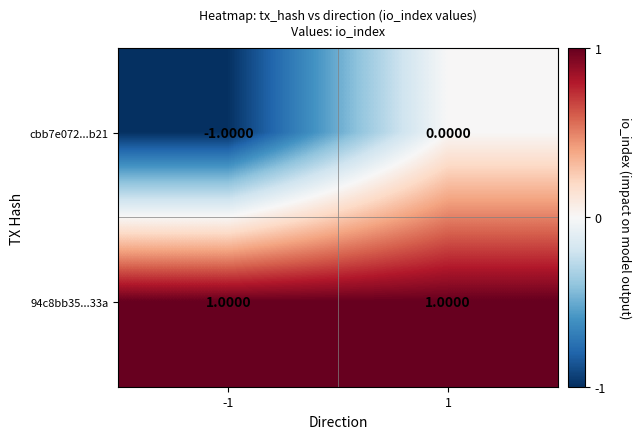

At which category is the sum across all series the highest?

1